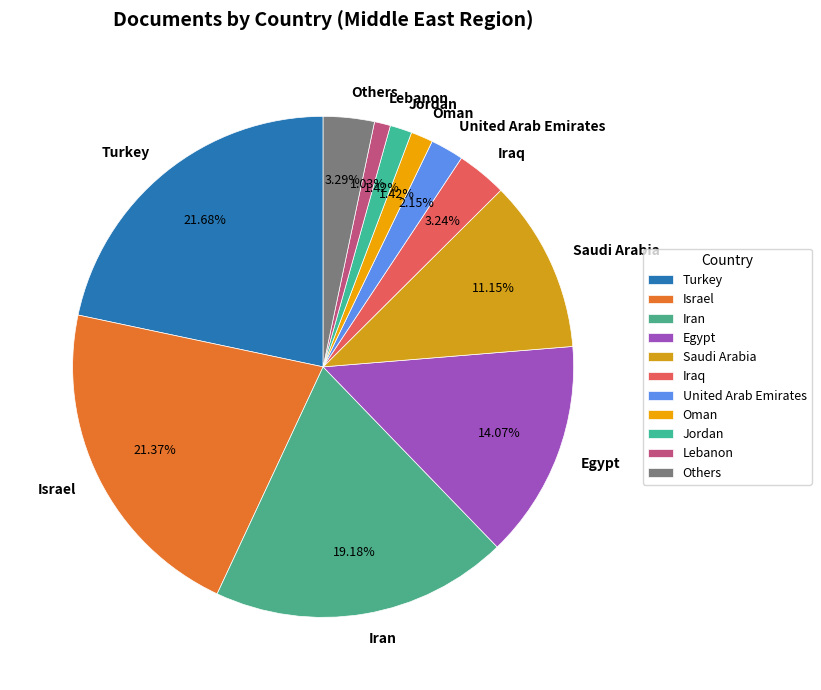

How many slices are in this pie chart?

11